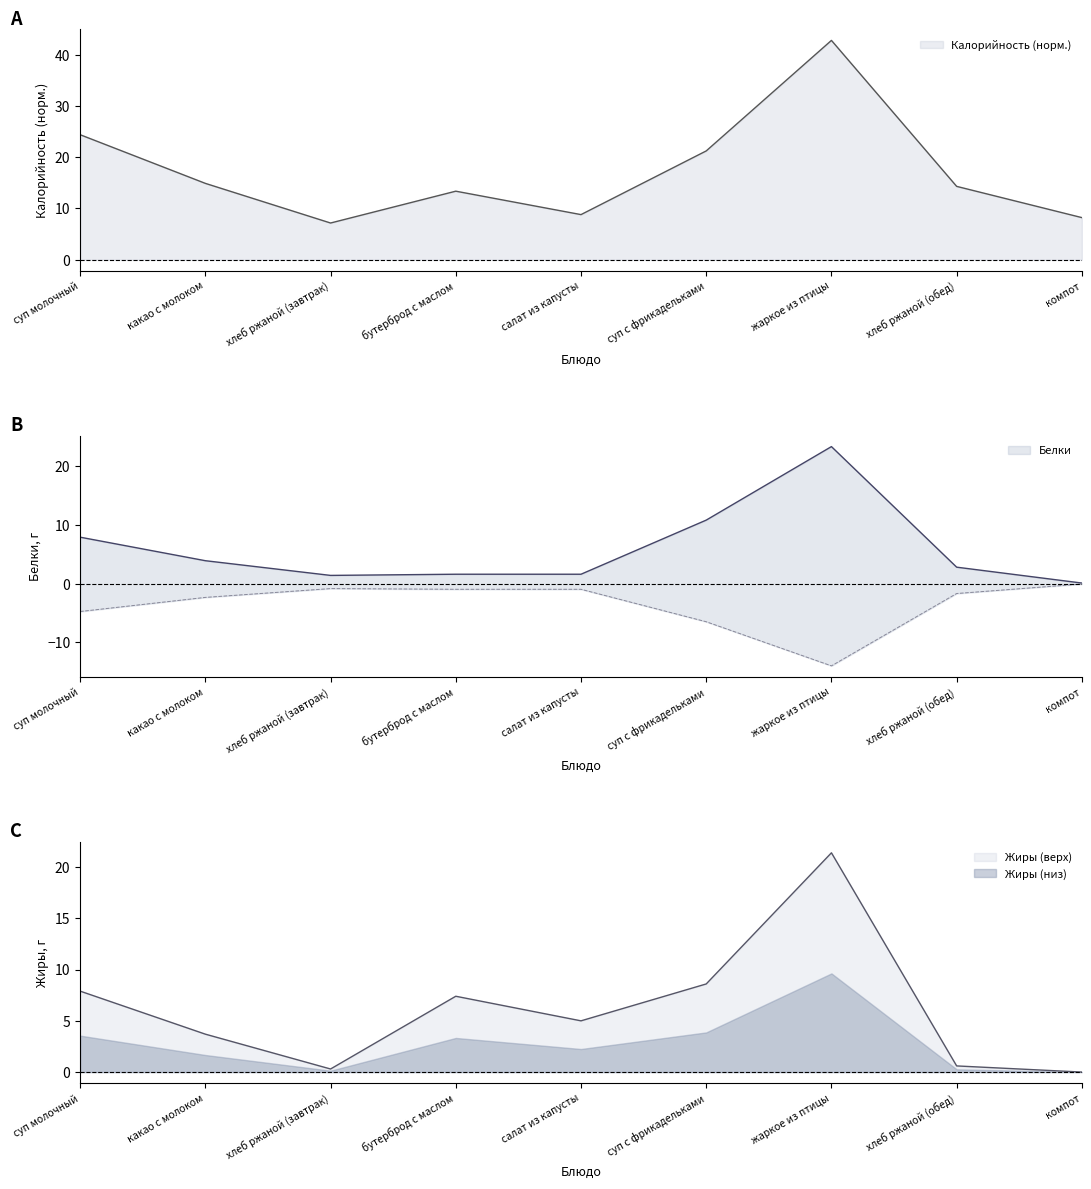

What is the difference between the Калорийность values at компот and жаркое из птицы?

34.6